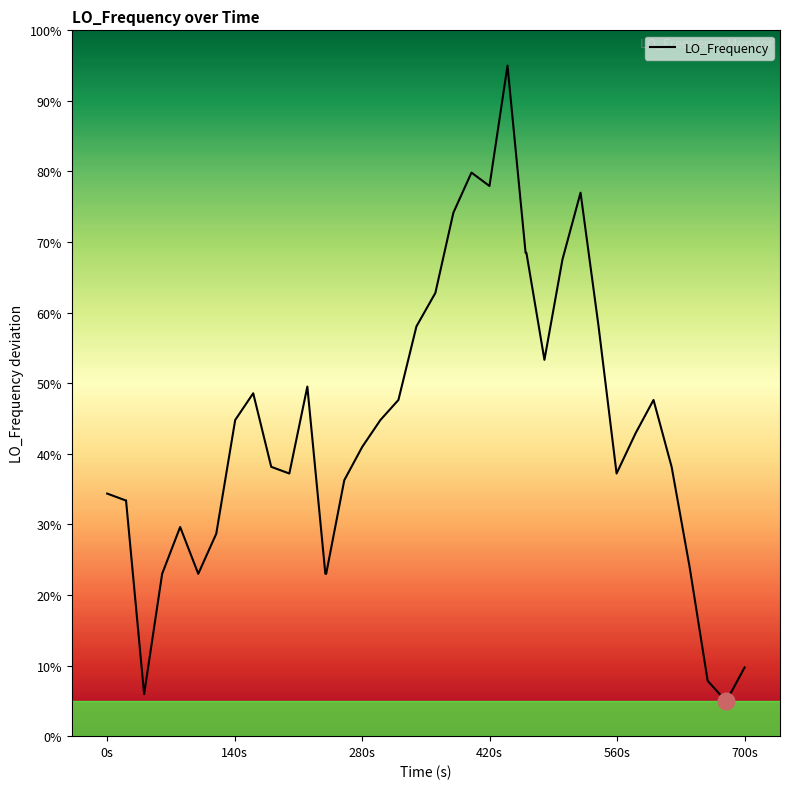

What is the maximum value shown in the chart?

95.0